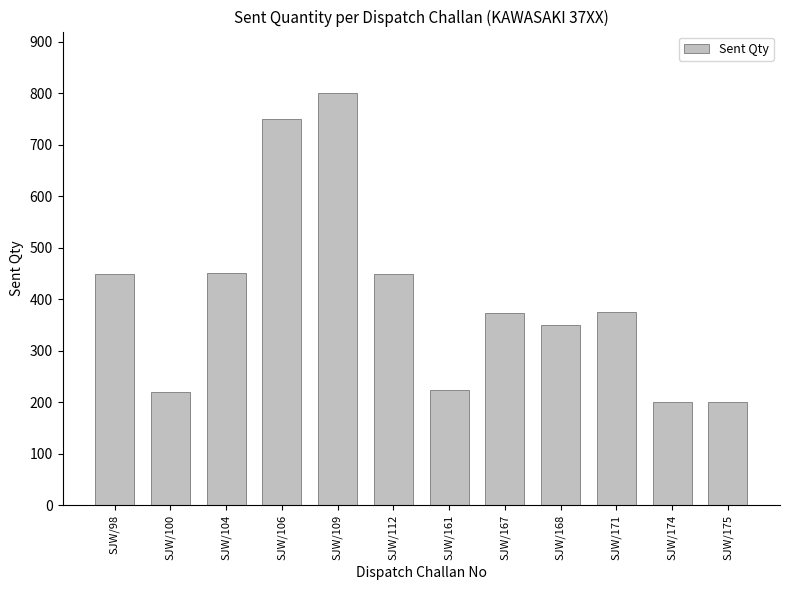

Is it true that the value at SJW/104 is 451?

True